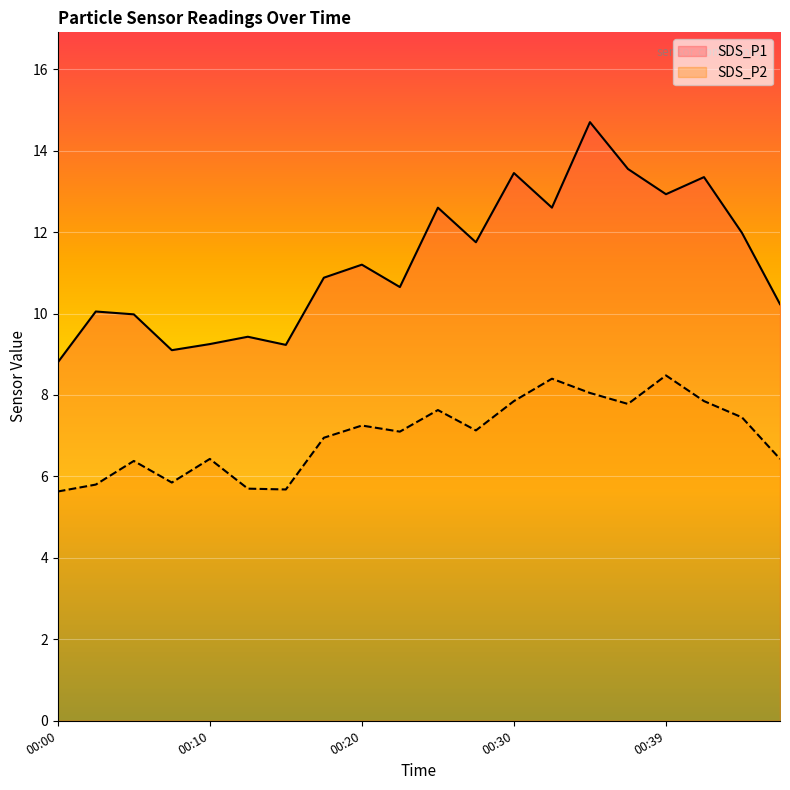

How many interior local peaks does the SDS_P2 series have?

6